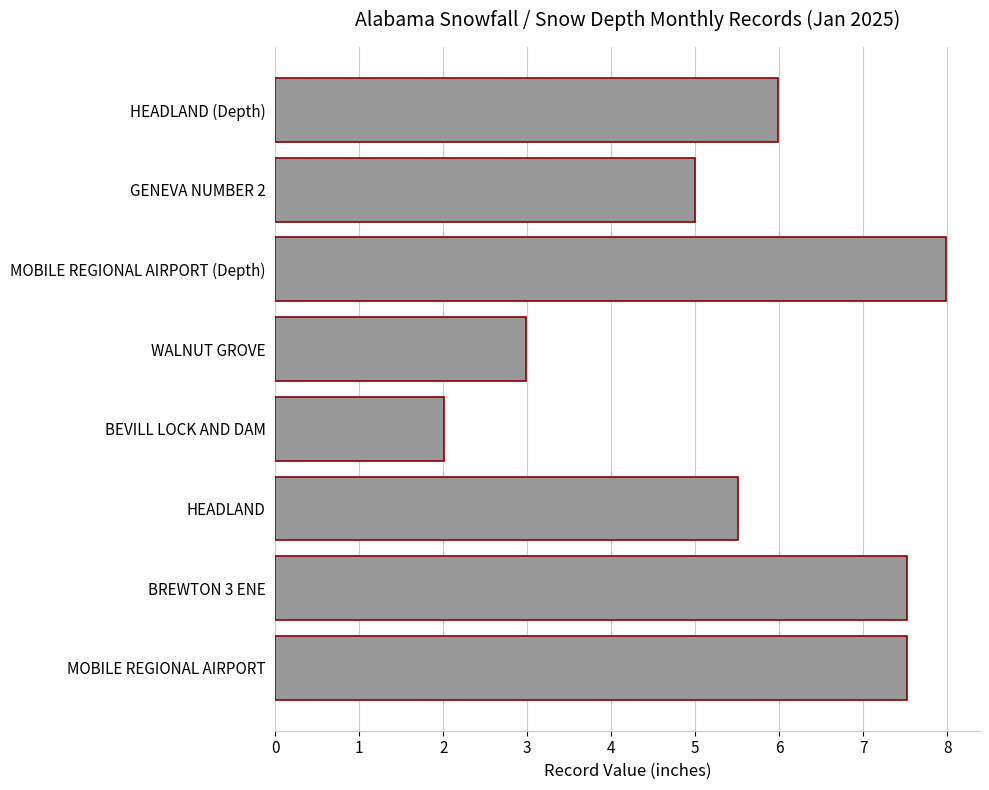

Reading top to bottom, what are all the values shown in this chart?

6.0	5.0	8.0	3.0	2.0	5.5	7.5	7.5